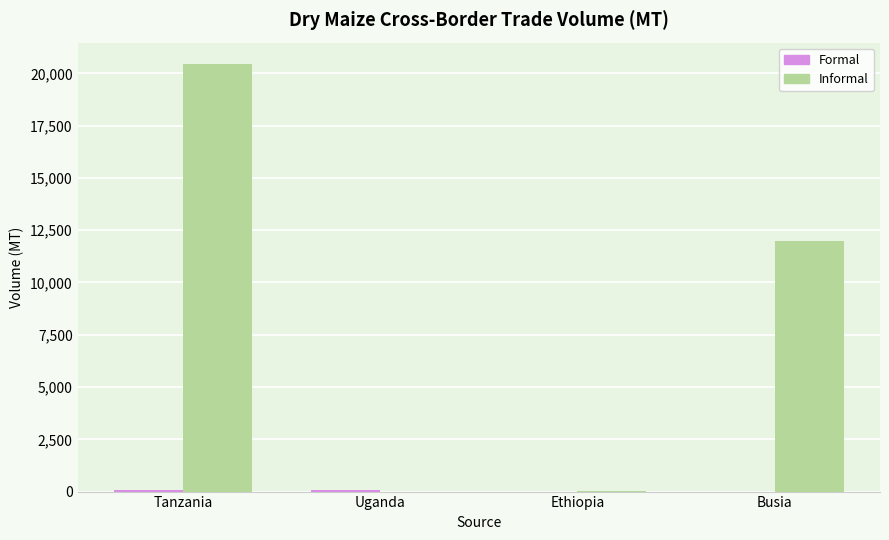

The value of Informal at Busia is 12000.0. True or false?

True